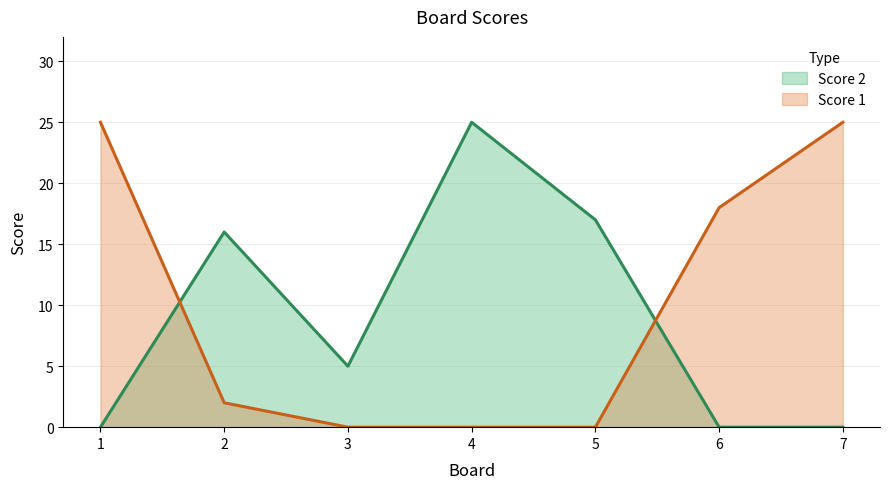

At which label is Score 2 closest to 12?

2